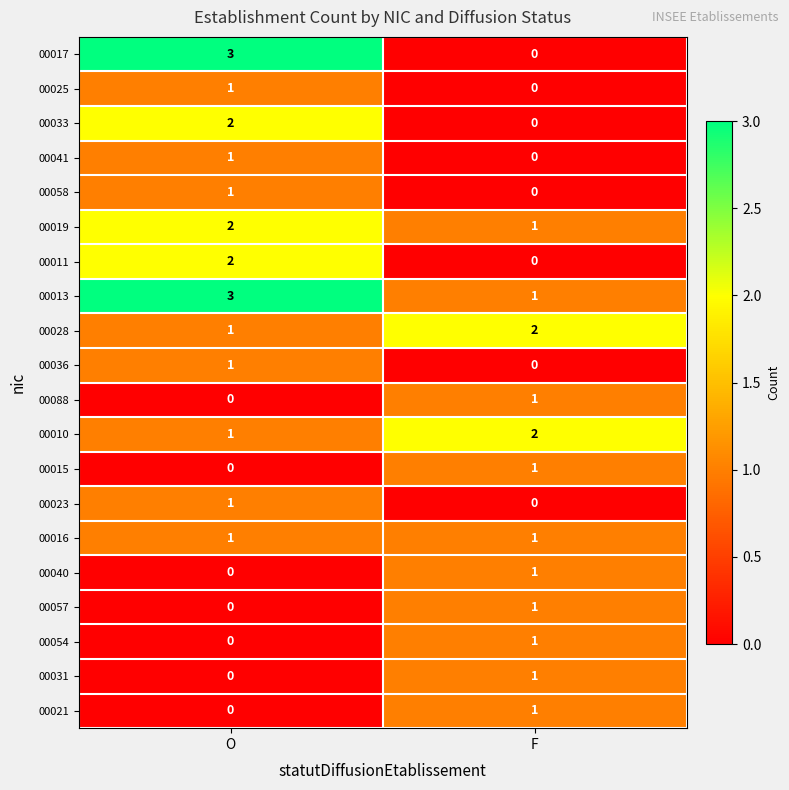

What is the difference between the highest and lowest values at F?

2